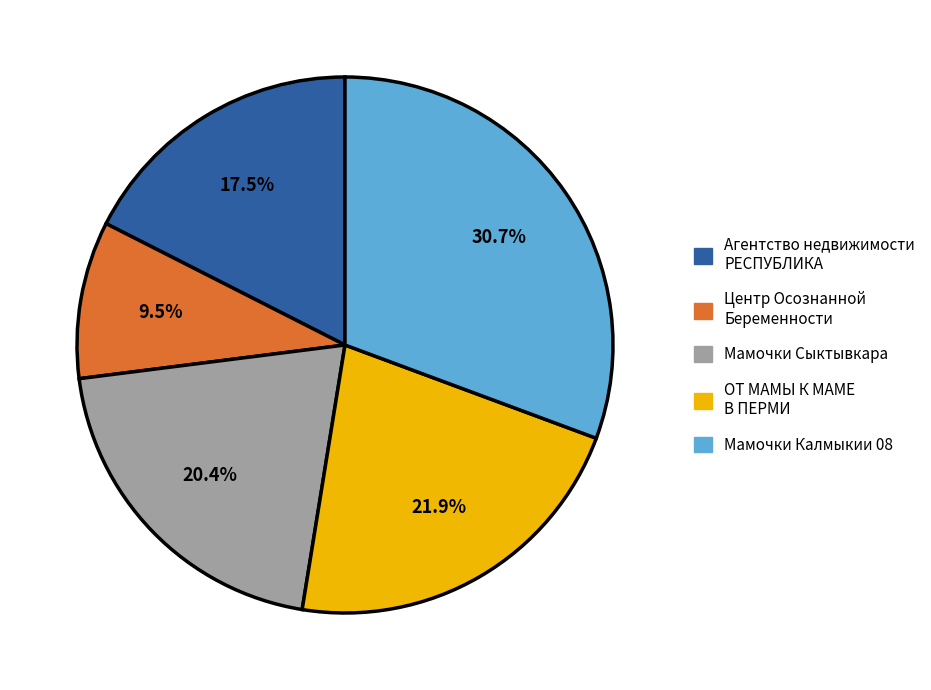

Is there a majority slice in this chart?

No